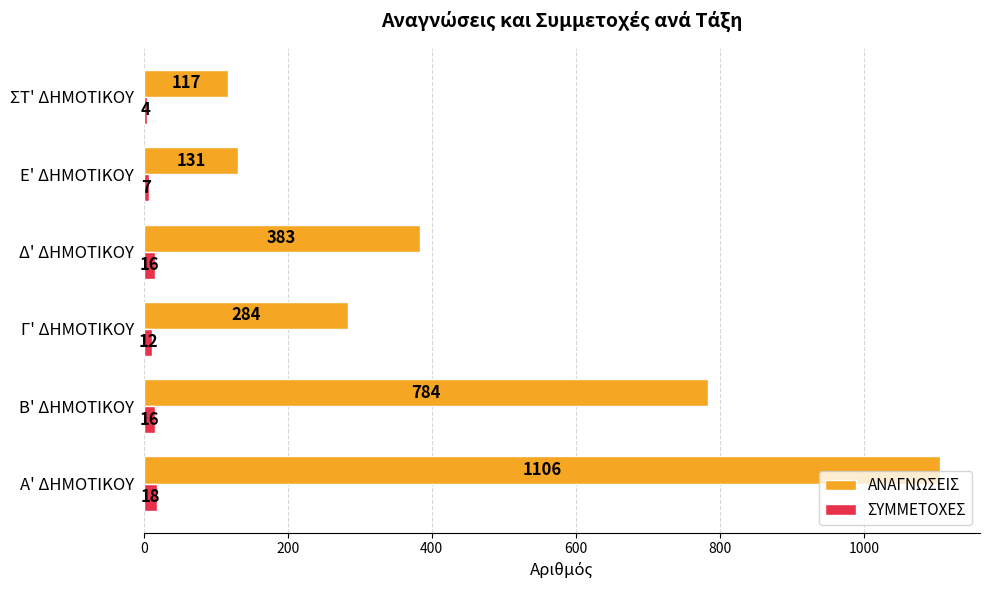

What is the spread (max minus min) of values at Γ' ΔΗΜΟΤΙΚΟΥ?

272